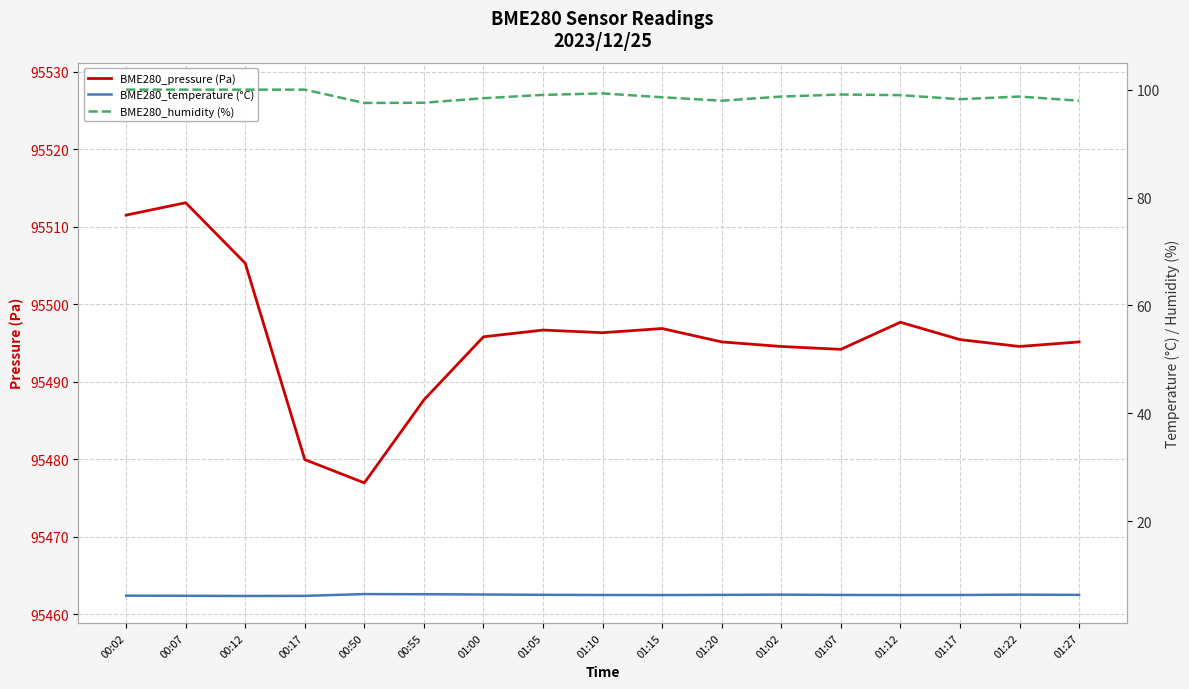

Reading left to right, extract all data points from this chart.

BME280_pressure (Pa): 95511.5	95513.1	95505.3	95480.0	95476.9	95487.7	95495.8	95496.7	95496.3	95496.9	95495.1	95494.6	95494.2	95497.7	95495.4	95494.6	95495.1
BME280_temperature (°C): 6.2	6.2	6.2	6.2	6.5	6.5	6.4	6.4	6.3	6.3	6.4	6.4	6.3	6.3	6.3	6.4	6.4
BME280_humidity (%): 100.0	100.0	100.0	100.0	97.5	97.6	98.4	99.0	99.3	98.6	98.0	98.7	99.1	99.0	98.2	98.7	98.0